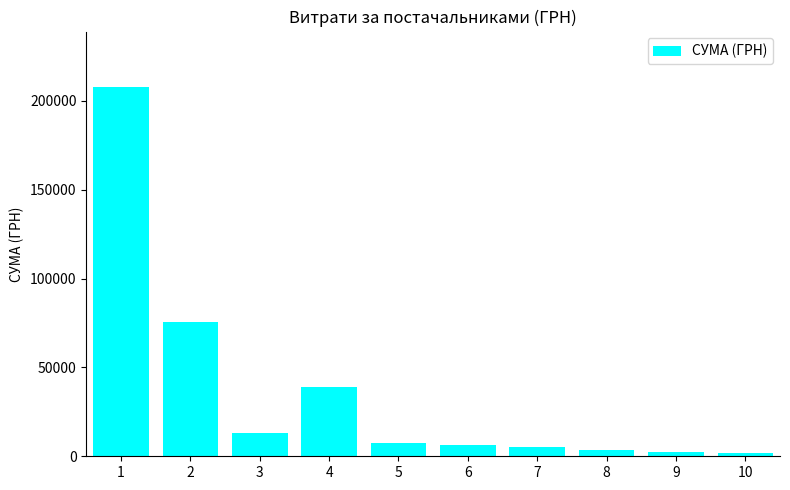

Read the value at 5.

7314.7